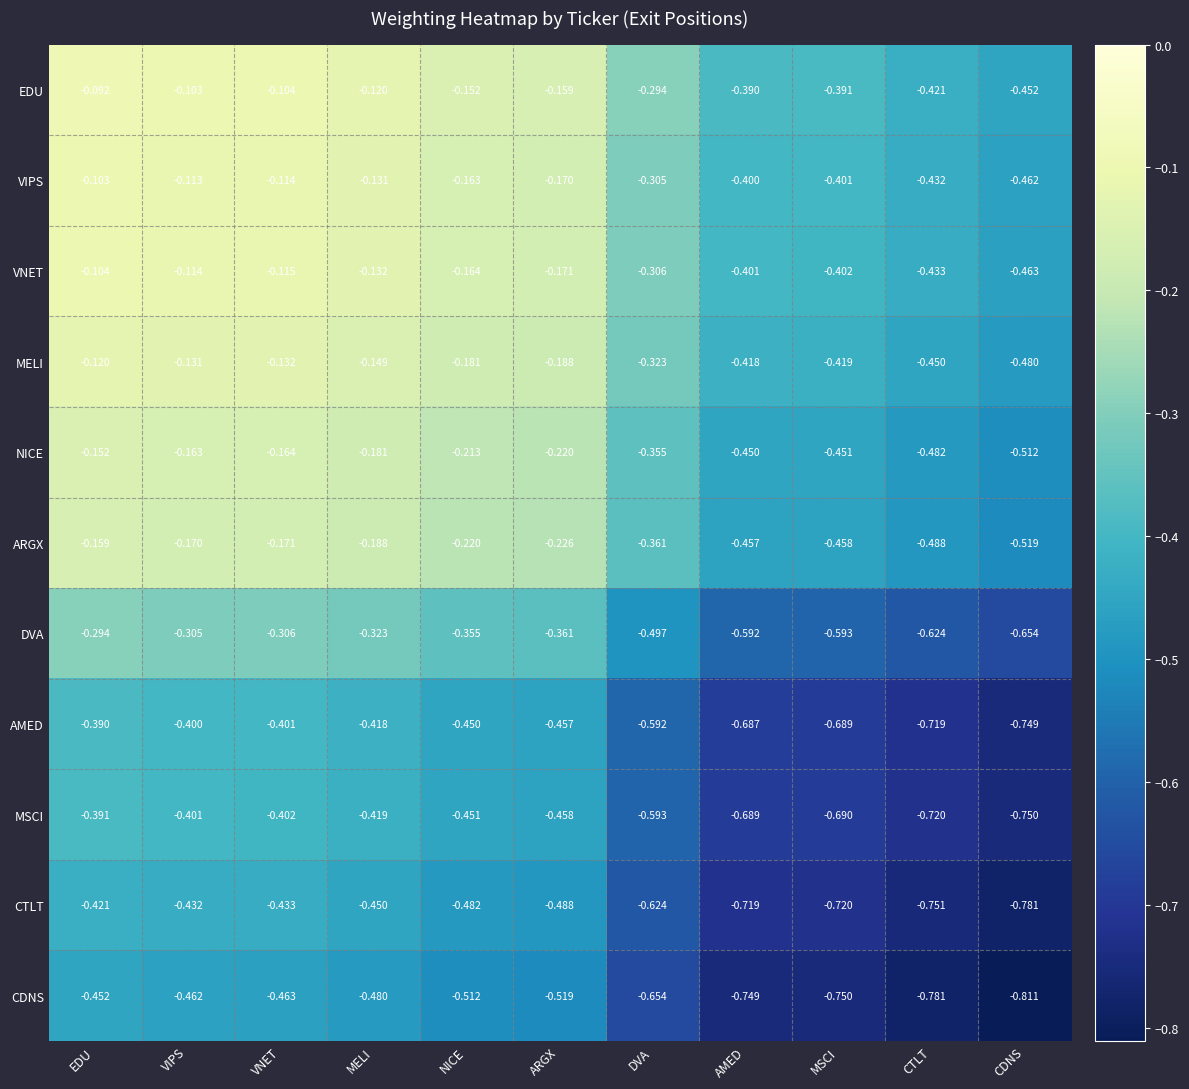

Where is VIPS nearest to the value 0?

EDU